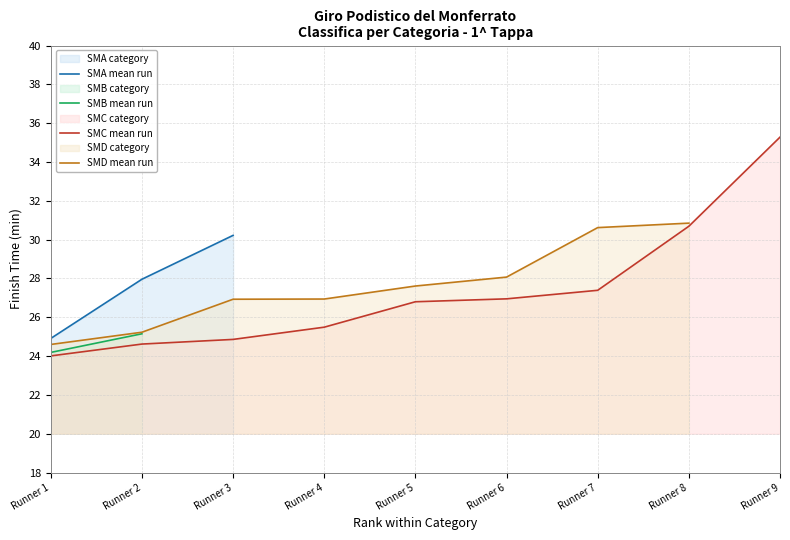

True or false: SMD mean run has a value of 27.6 at Runner 5.

True